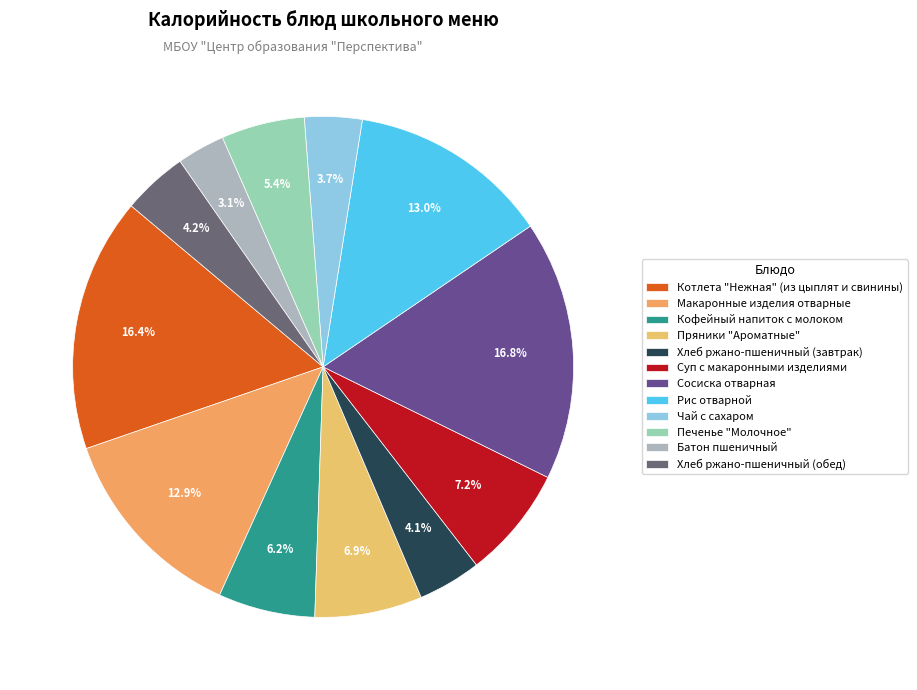

Combined, do Хлеб ржано-пшеничный (завтрак) and Батон пшеничный account for over 50%?

No